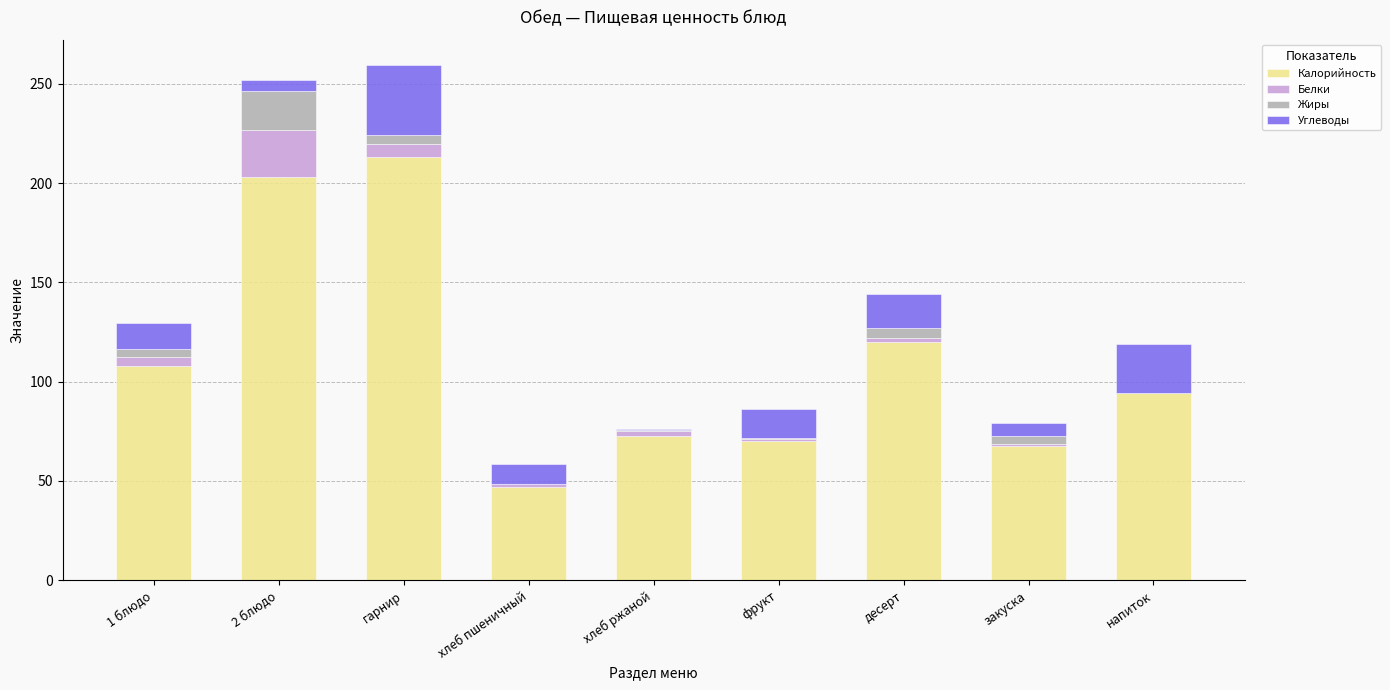

Is it true that Калорийность equals 94.2 at напиток?

True